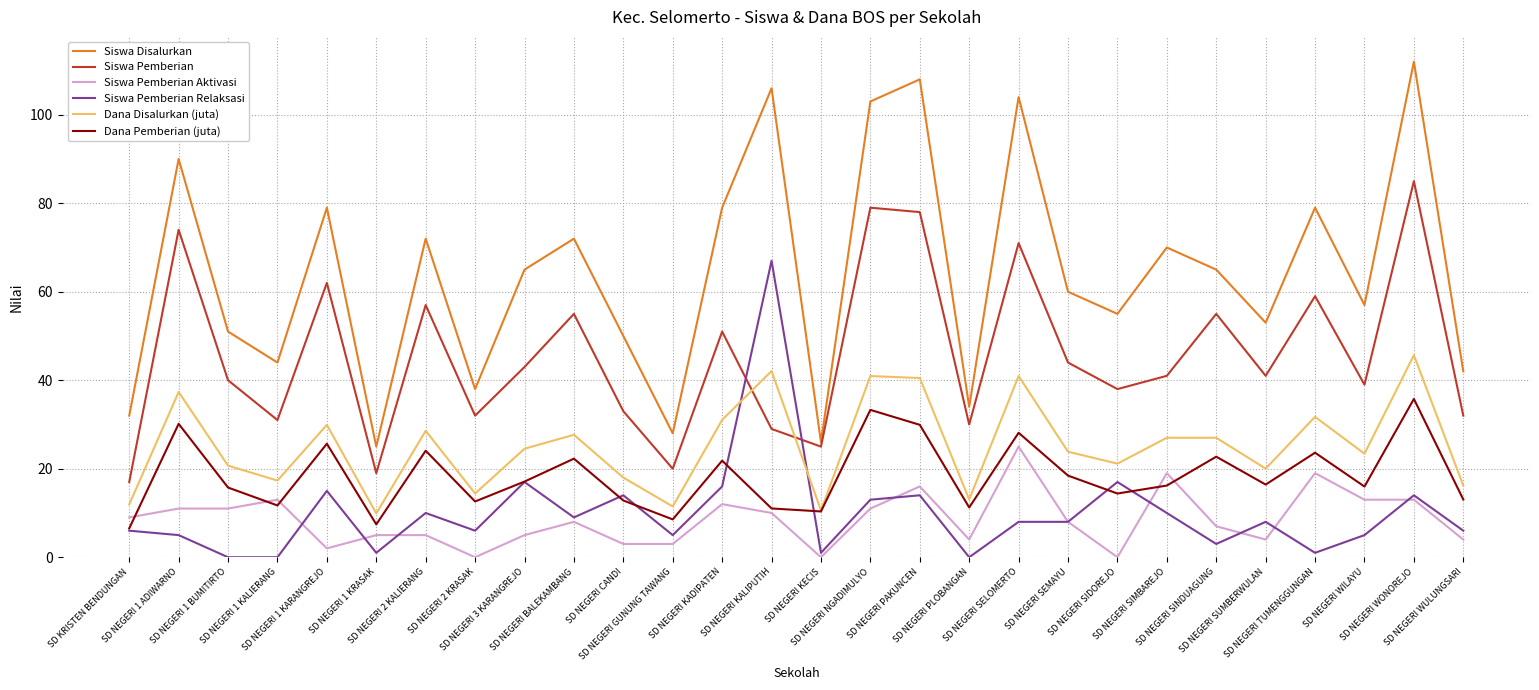

List the series in order of their peak value, highest first.

Siswa Disalurkan, Siswa Pemberian, Siswa Pemberian Relaksasi, Dana Disalurkan (juta), Dana Pemberian (juta), Siswa Pemberian Aktivasi